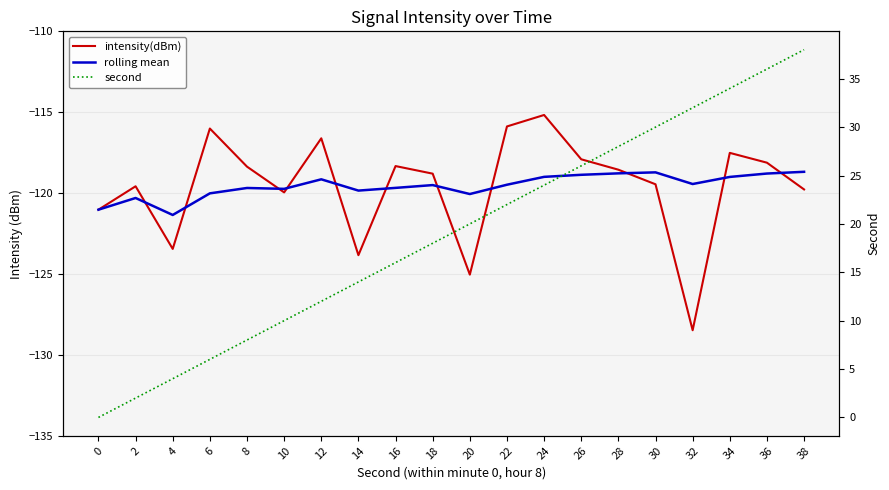

Which series has the widest spread of values?

second